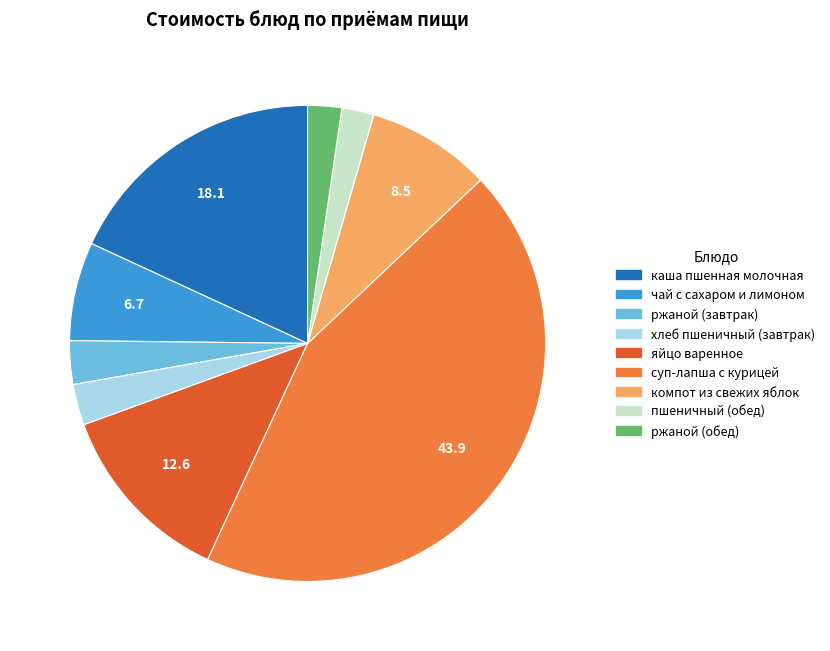

Is it true that ржаной (обед) is 2% of the pie?

True